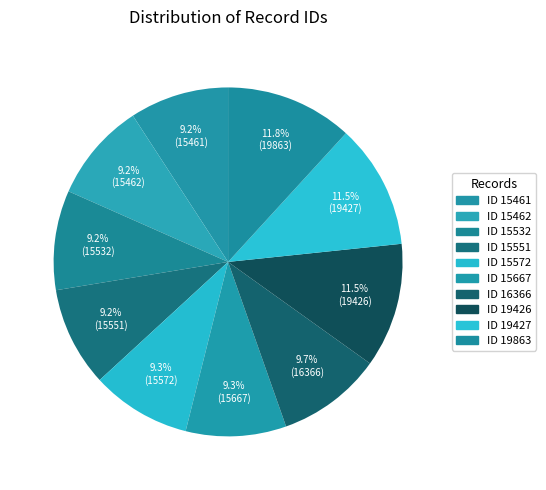

What percentage is the ID 19863 slice, to the nearest percent?

12%